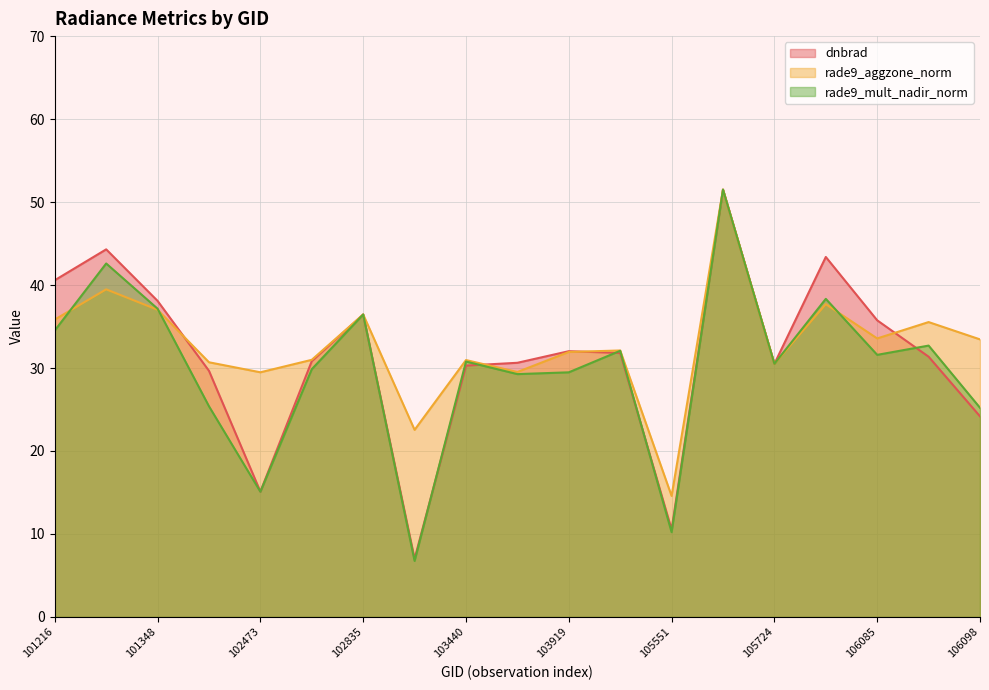

Is the value of rade9_aggzone_norm at 104154 greater than the value of rade9_mult_nadir_norm at 105551?

Yes